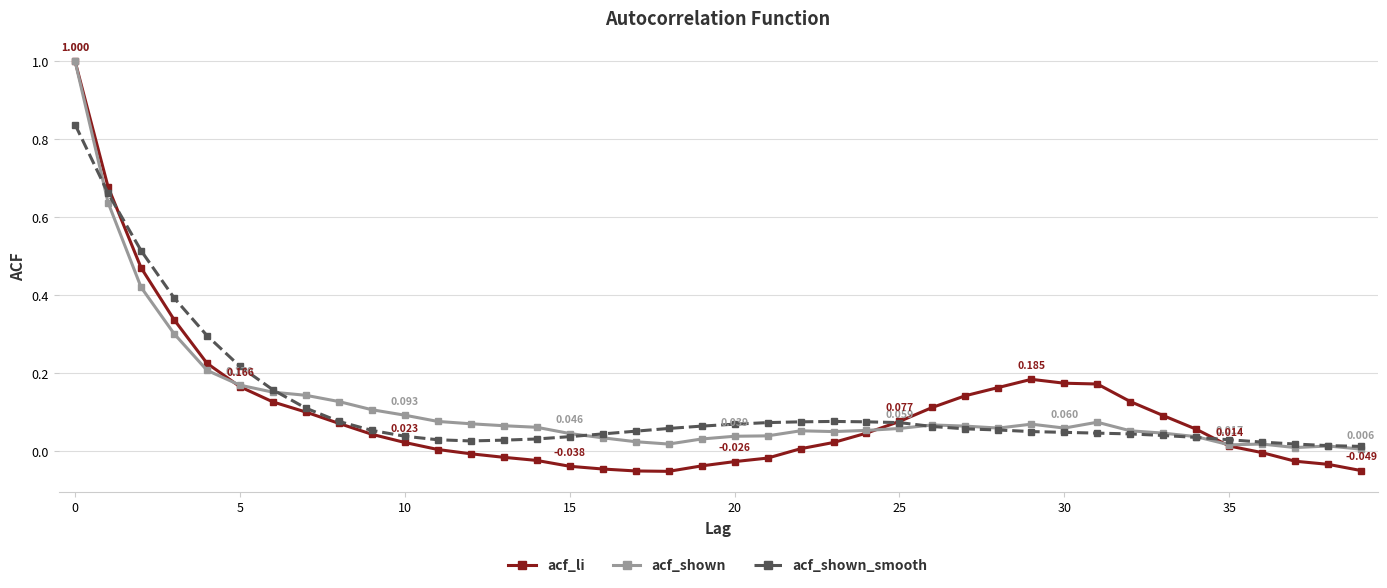

True or false: acf_li has more than 0 points higher than both neighbors.

True